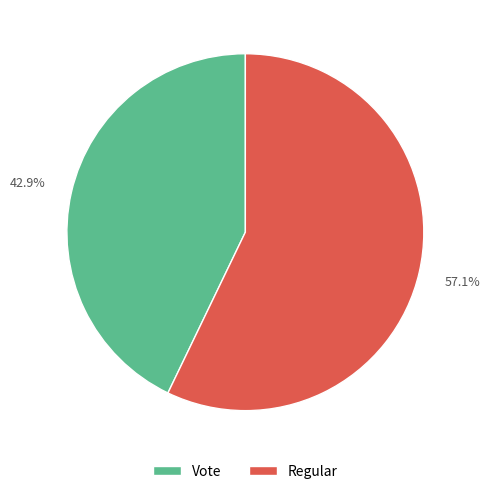

Rank the categories by value from highest to lowest.

Regular, Vote